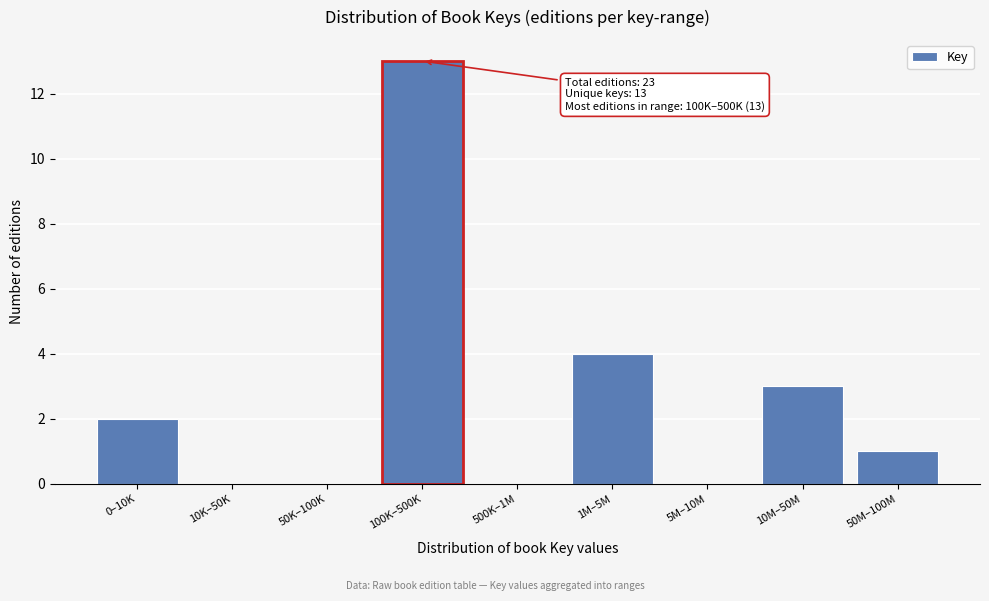

Reading left to right, what are all the values shown in this chart?

0–10K=2	10K–50K=0	50K–100K=0	100K–500K=13	500K–1M=0	1M–5M=4	5M–10M=0	10M–50M=3	50M–100M=1